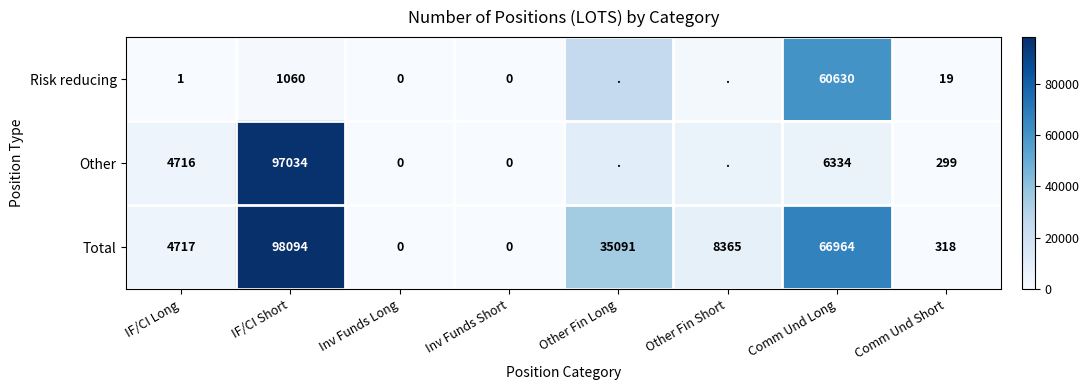

What is the average value of the Total series?

26694